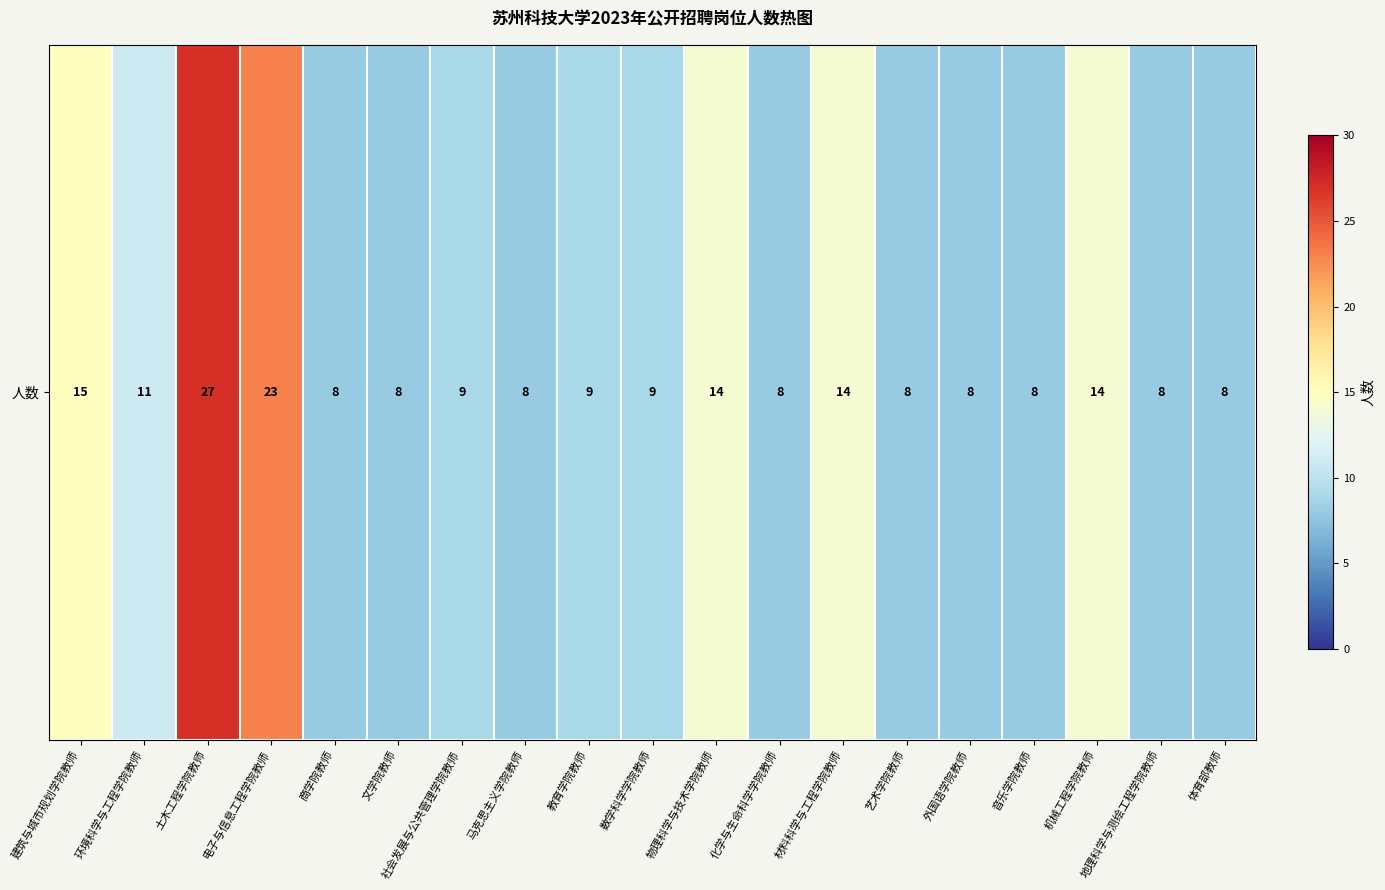

Between 化学与生命科学学院教师 and 外国语学院教师, which is larger?

化学与生命科学学院教师